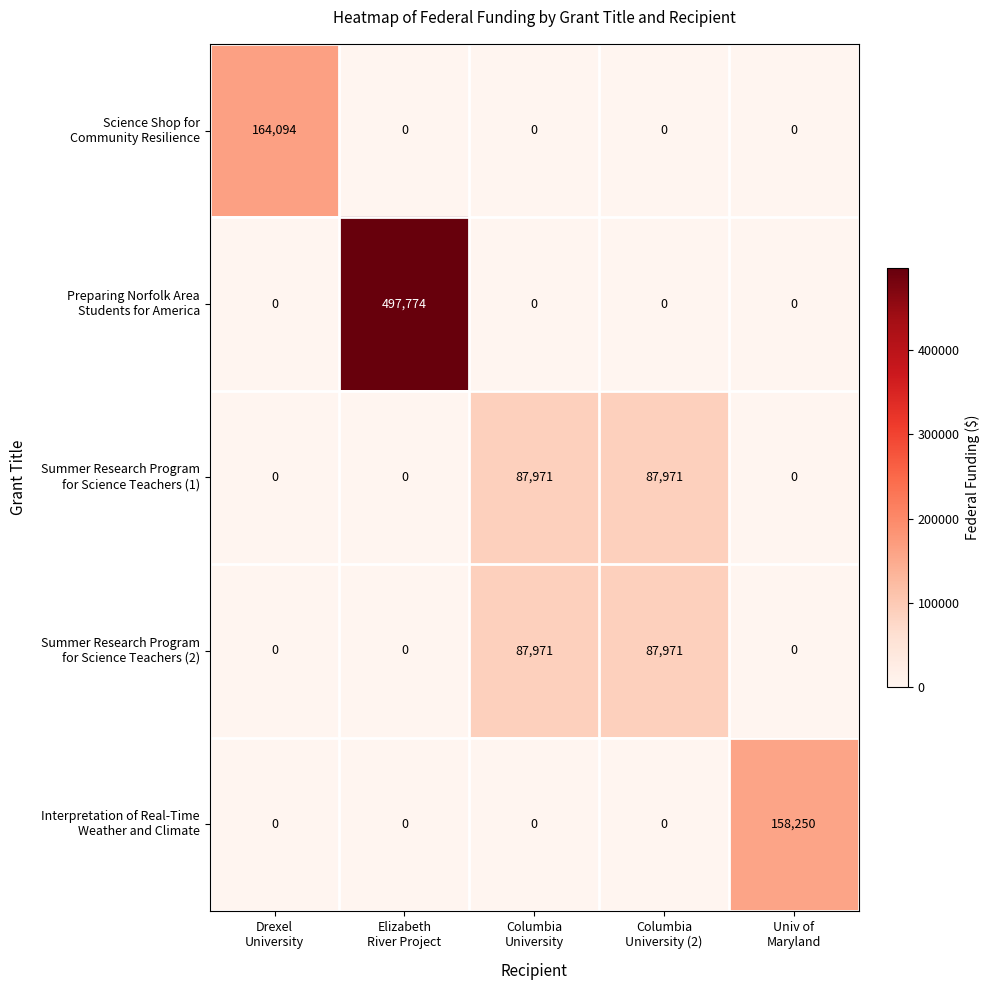

At how many categories does at least one series exceed 47020?

5